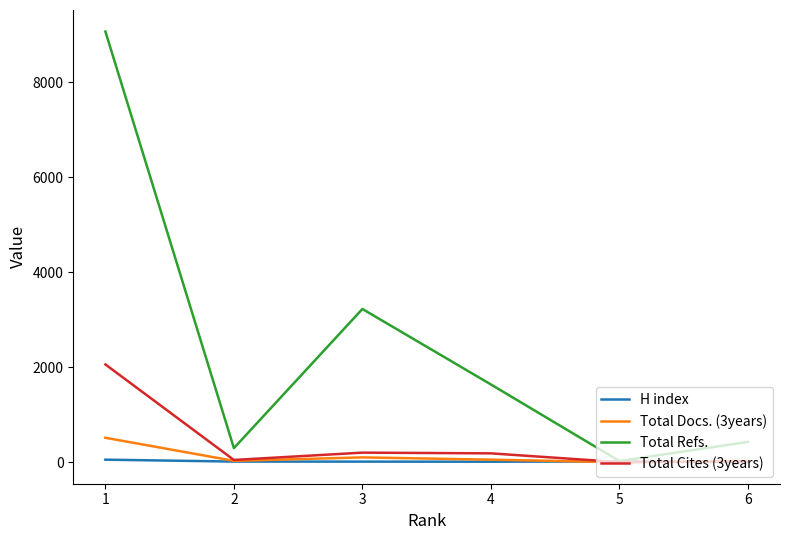

List the series in order of their peak value, highest first.

Total Refs., Total Cites (3years), Total Docs. (3years), H index